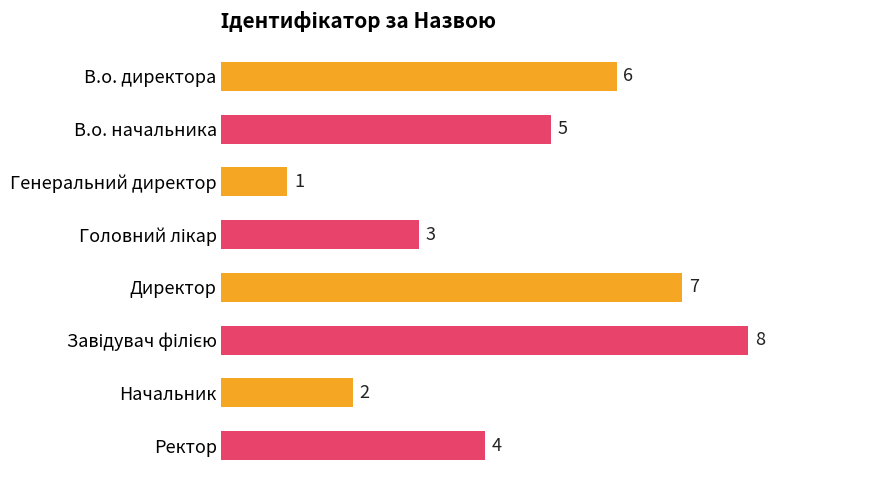

True or false: the data shows 10 at В.о. директора.

False